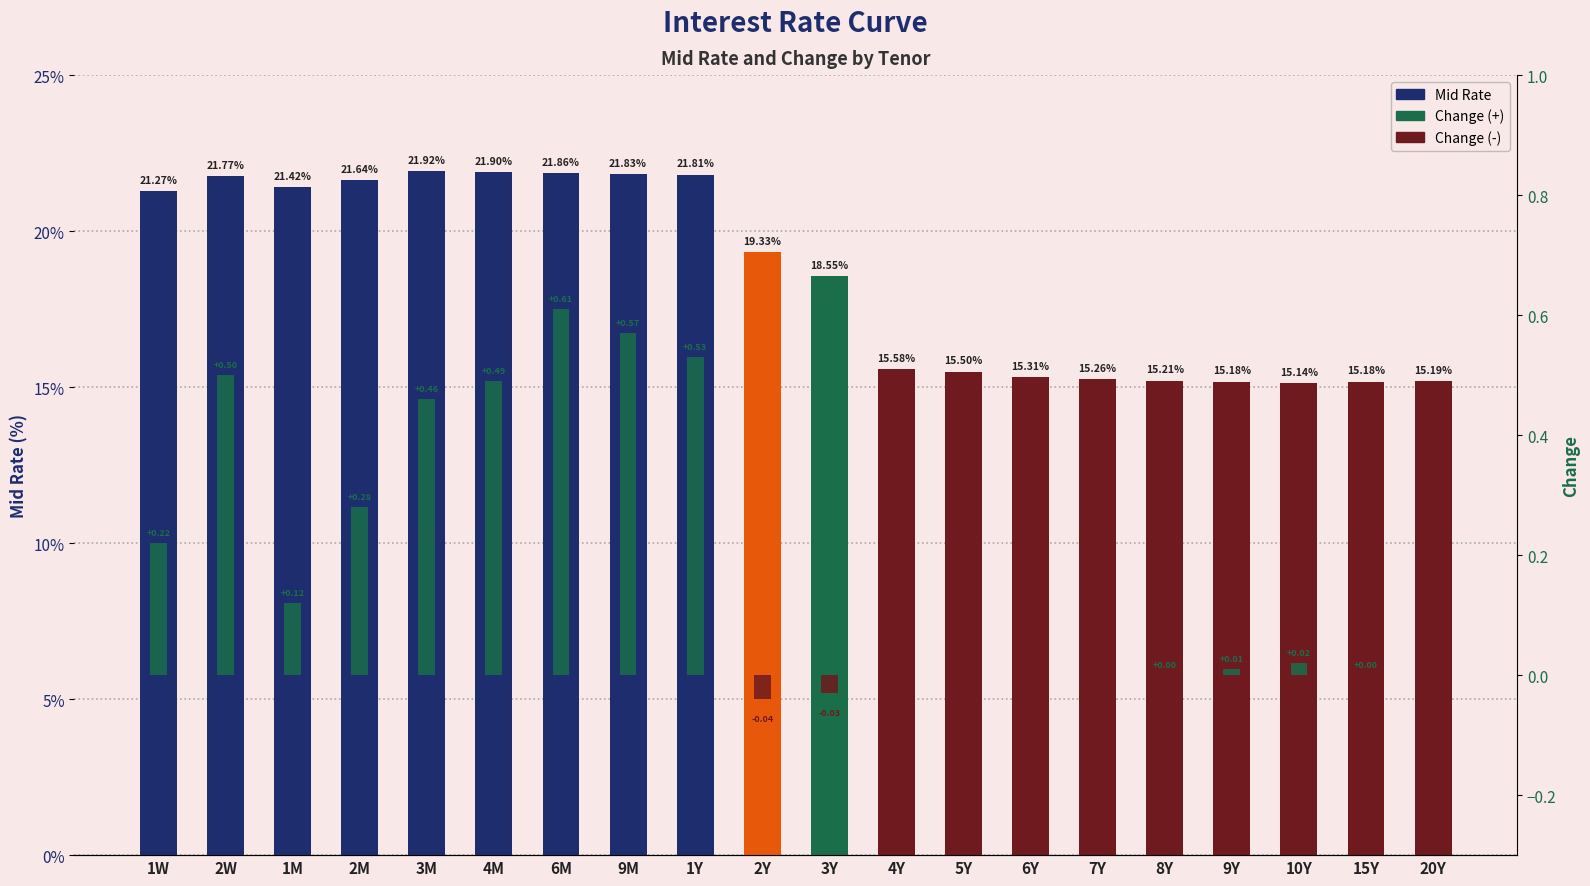

What is the average value of the Mid Rate series?

18.5